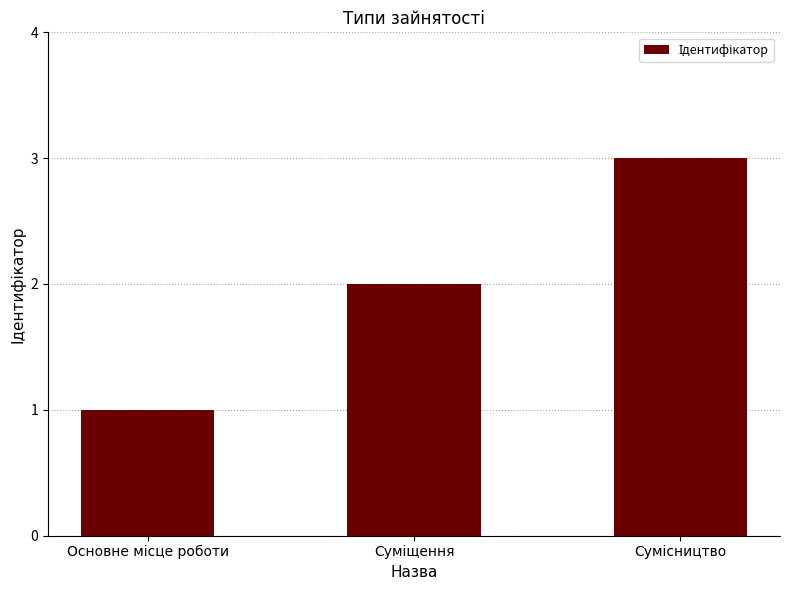

What is the sum of all values?

6